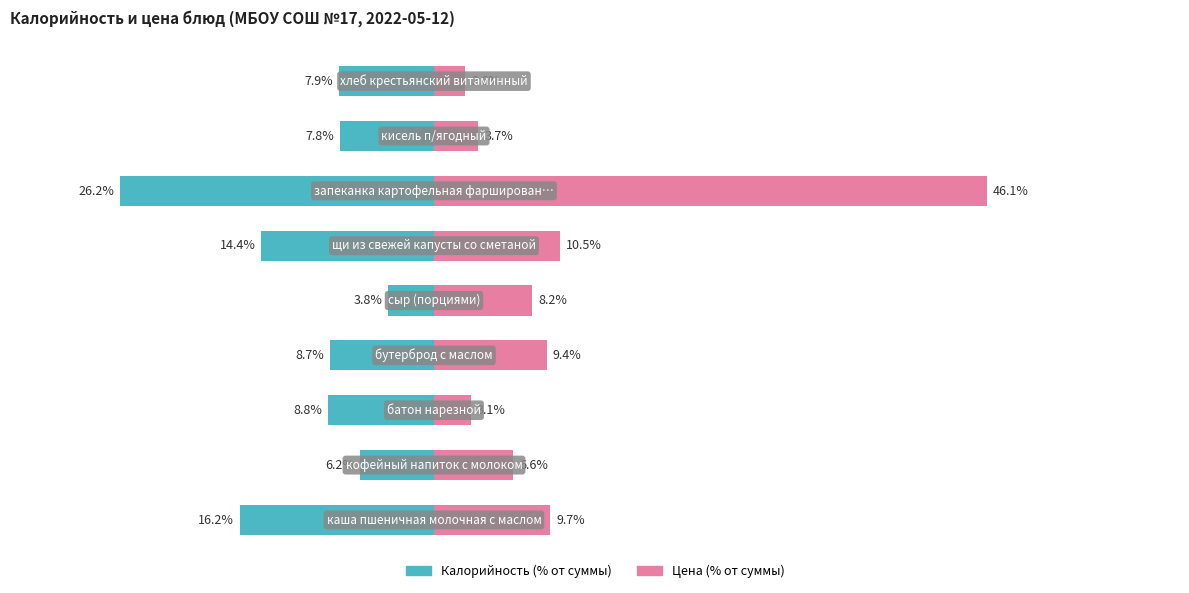

What is the lowest value of the Калорийность series?

-26.2